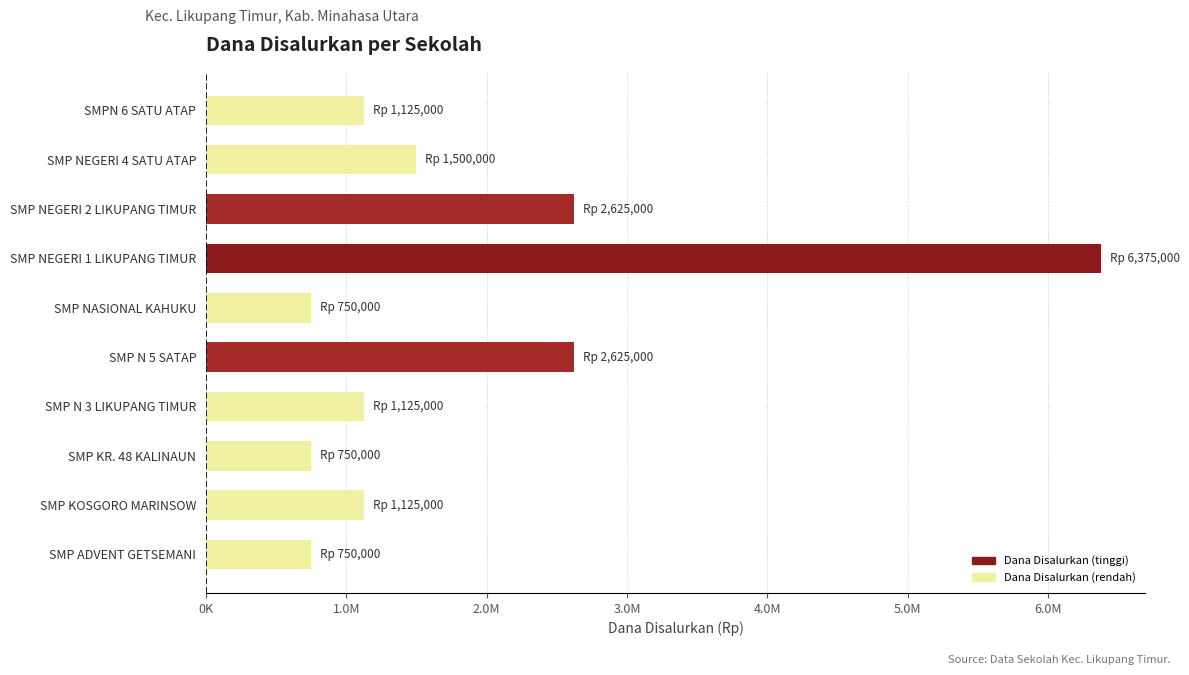

Does the chart contain stacked bars?

No